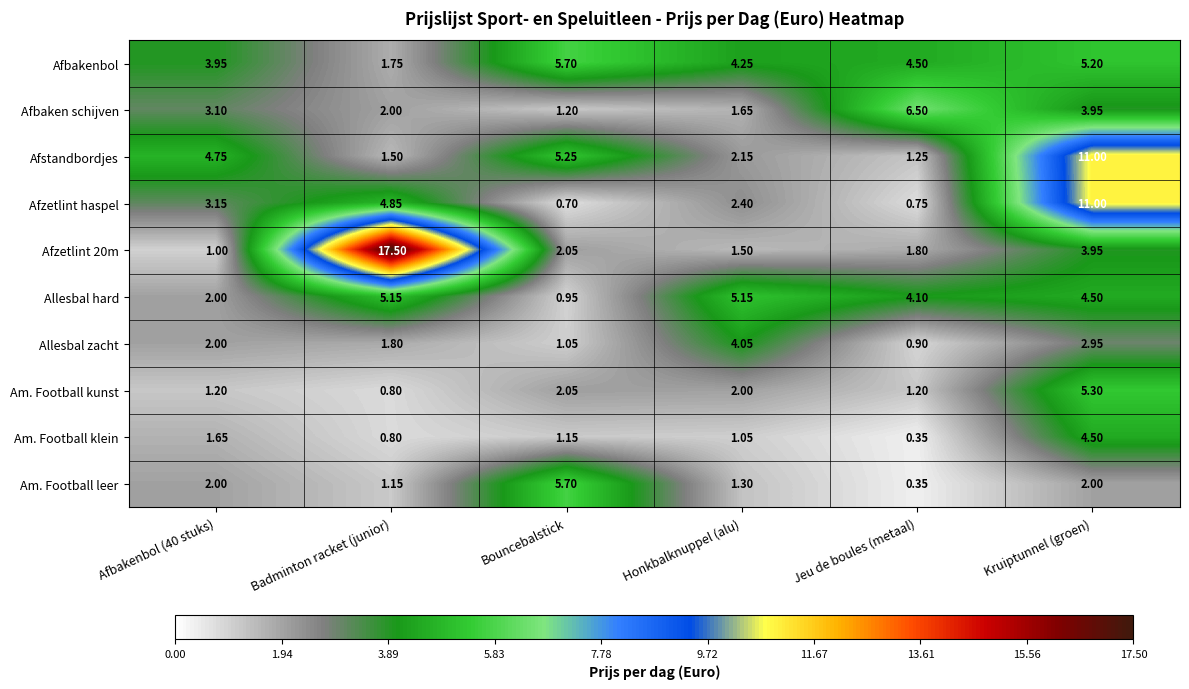

Between Afbakenbol (40 stuks) and Honkbalknuppel (alu), which series saw the biggest shift?

Allesbal hard